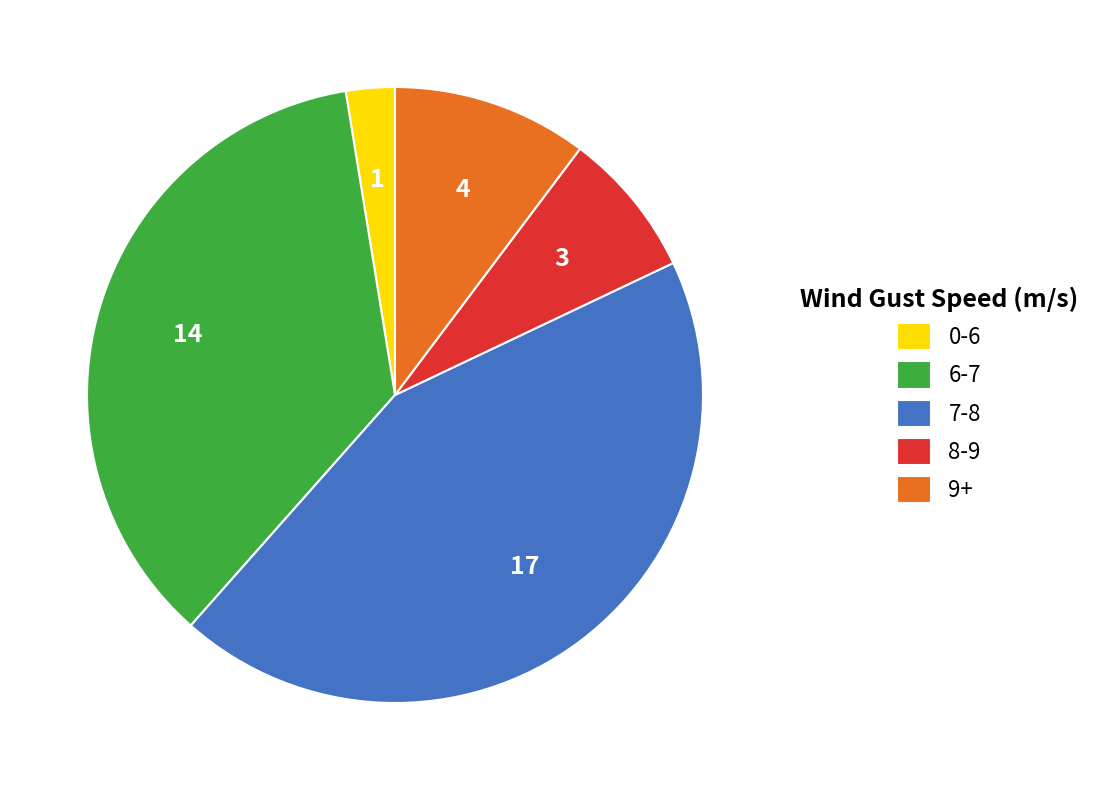

Does any single category account for the majority?

No